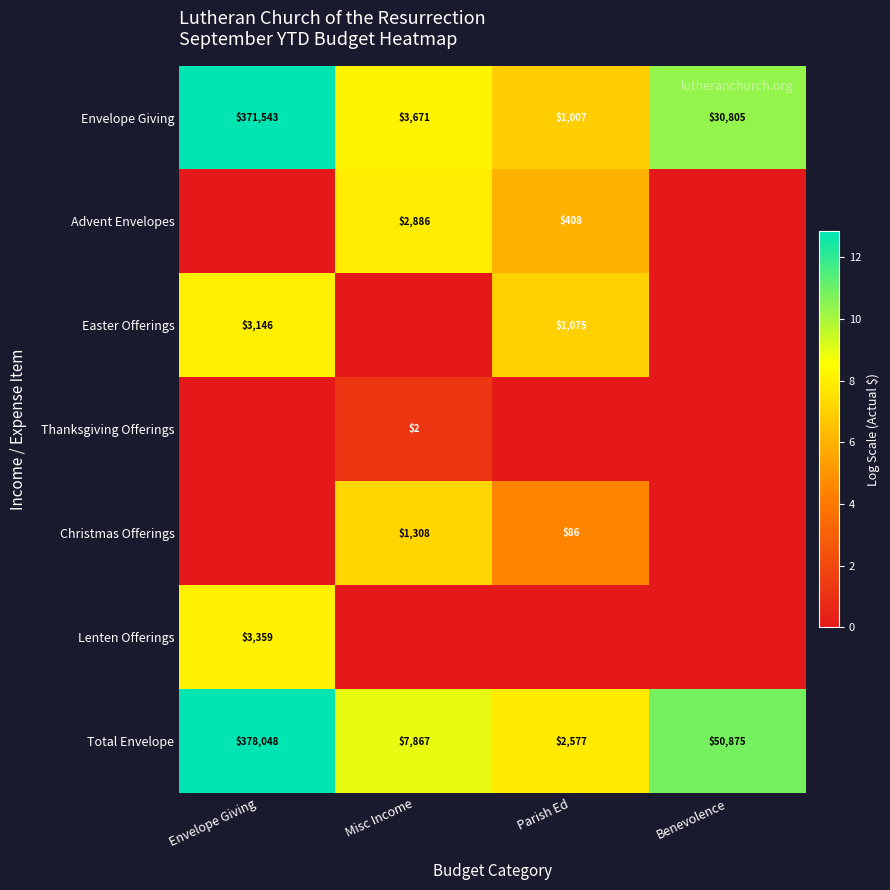

The Total Envelope series shows 66703 at Benevolence. True or false?

False